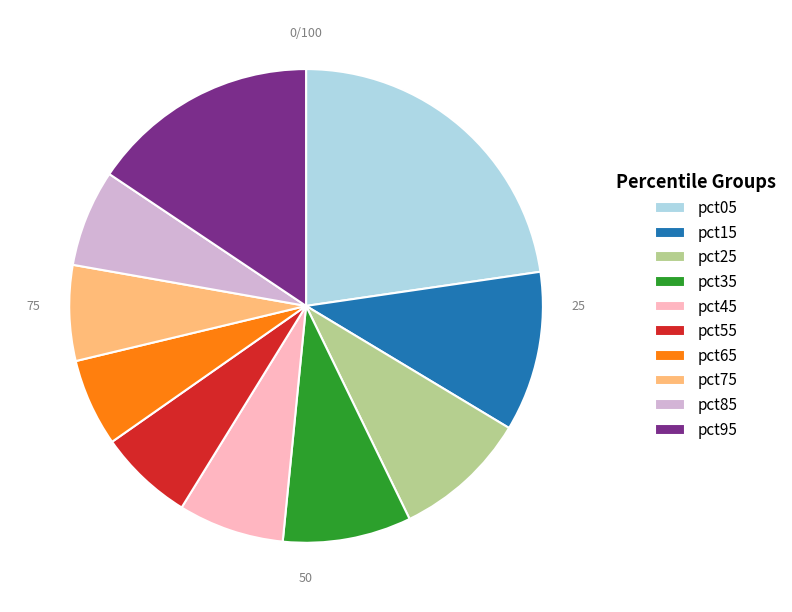

Does pct25 account for over 50% of the chart?

No